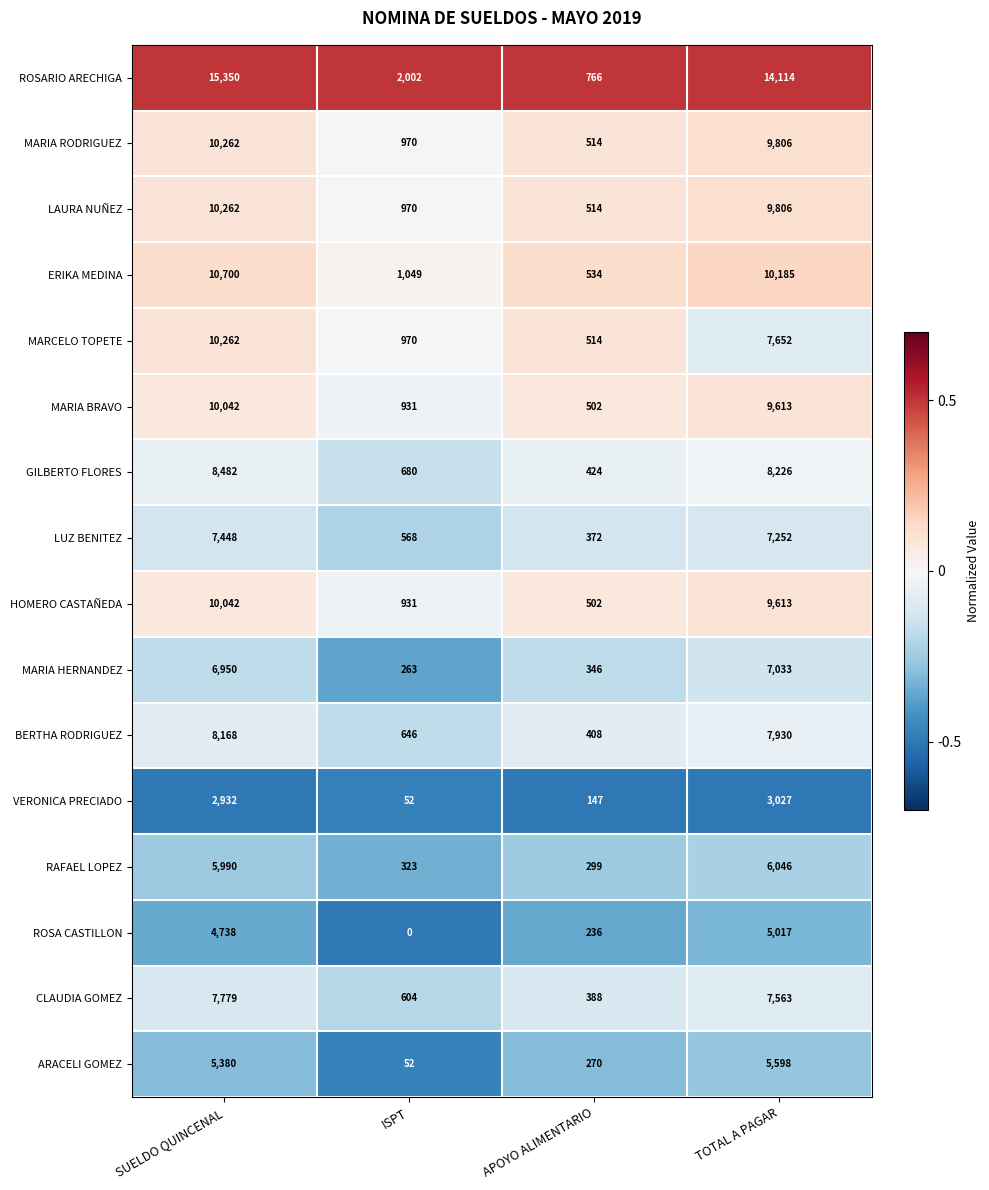

What is the total value across all series at SUELDO QUINCENAL?

134787